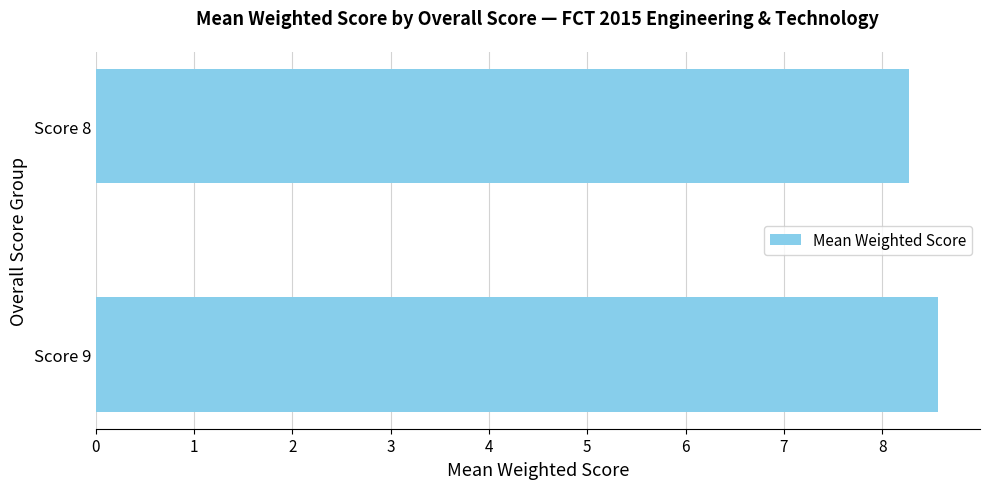

True or false: the data shows 2.3 at Score 9.

False